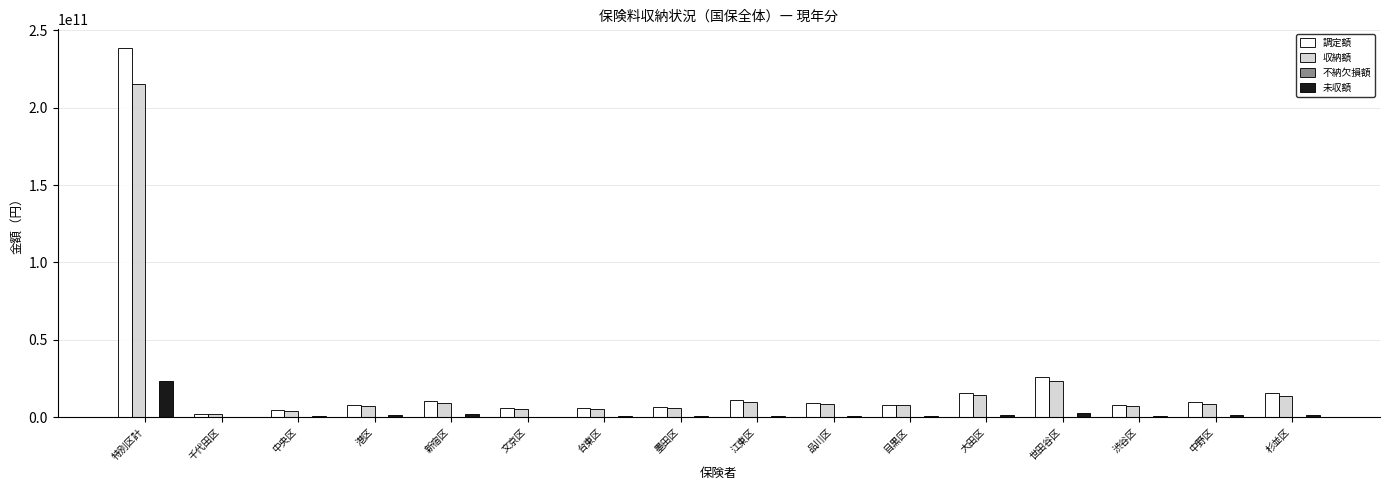

Where is 収納額 nearest to the value 108508938537?

世田谷区